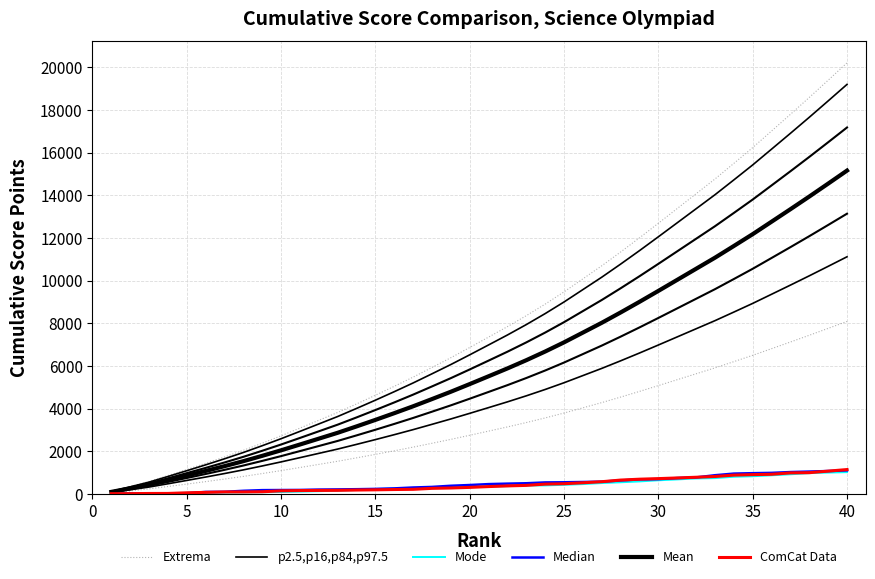

How many data points does each series have?

40